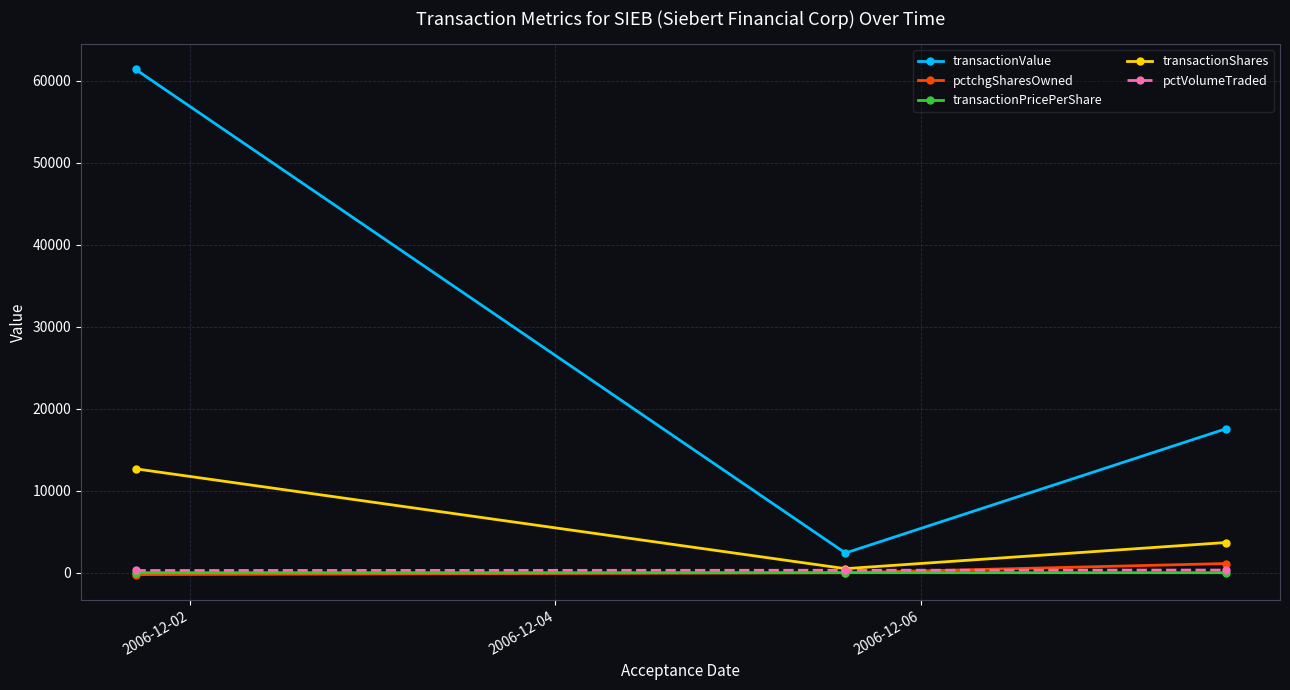

How many distinct data groups are displayed?

5